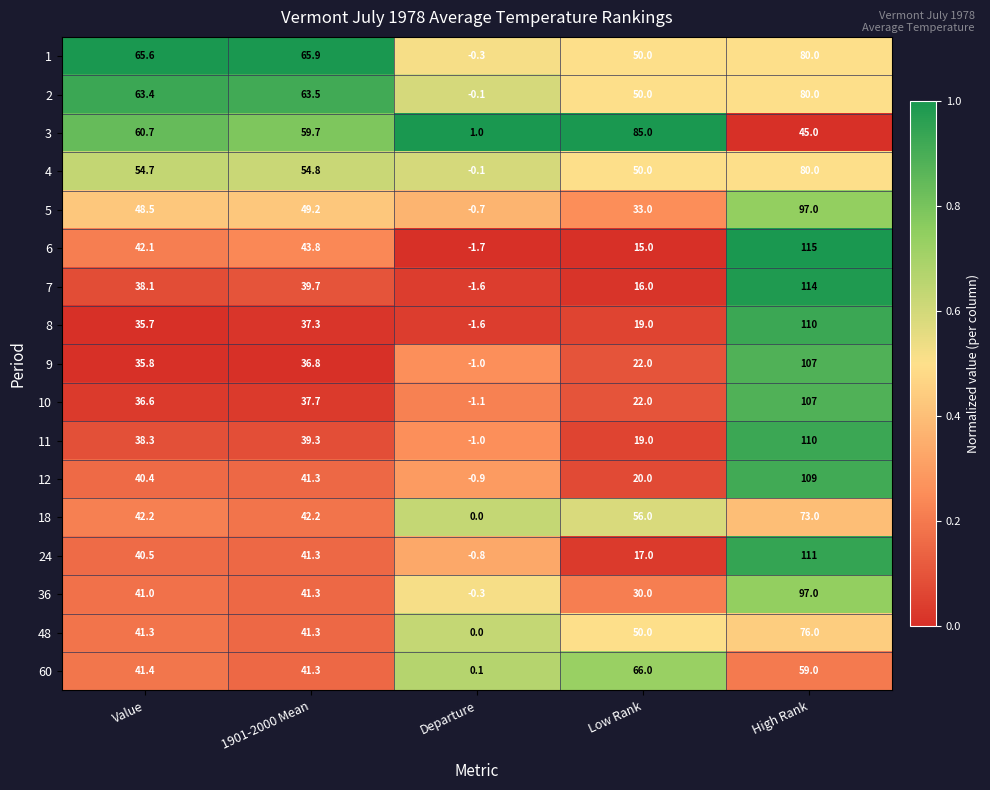

The value of 11 at High Rank is 110.0. True or false?

True